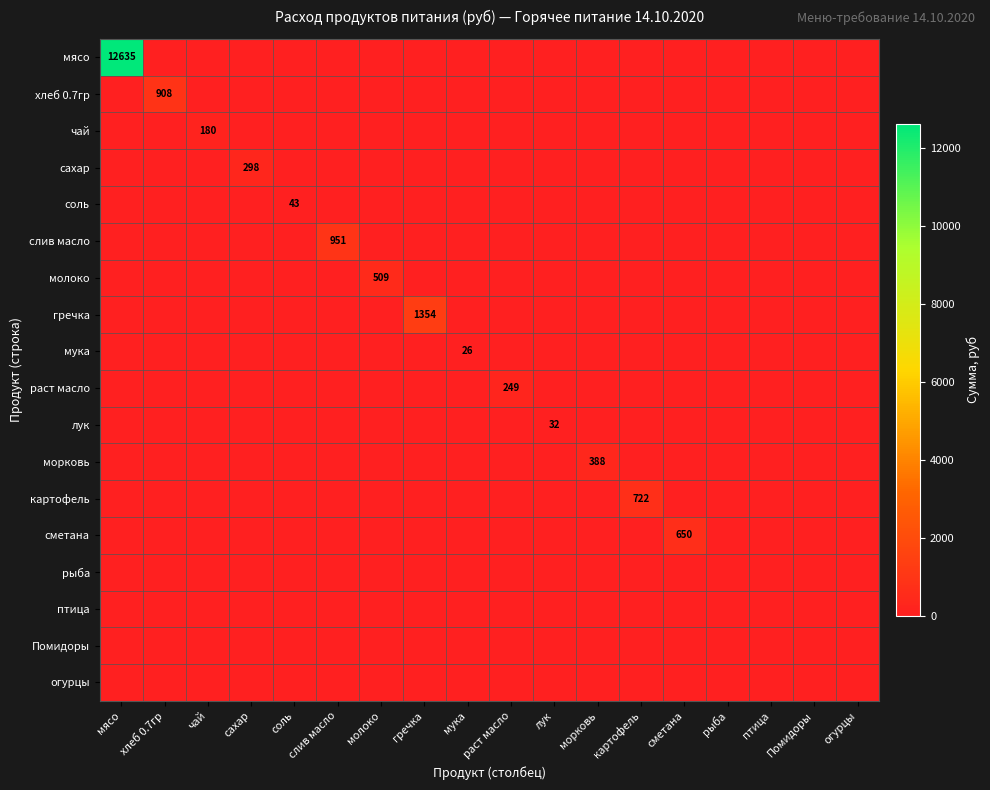

At which category is the sum across all series the highest?

мясо